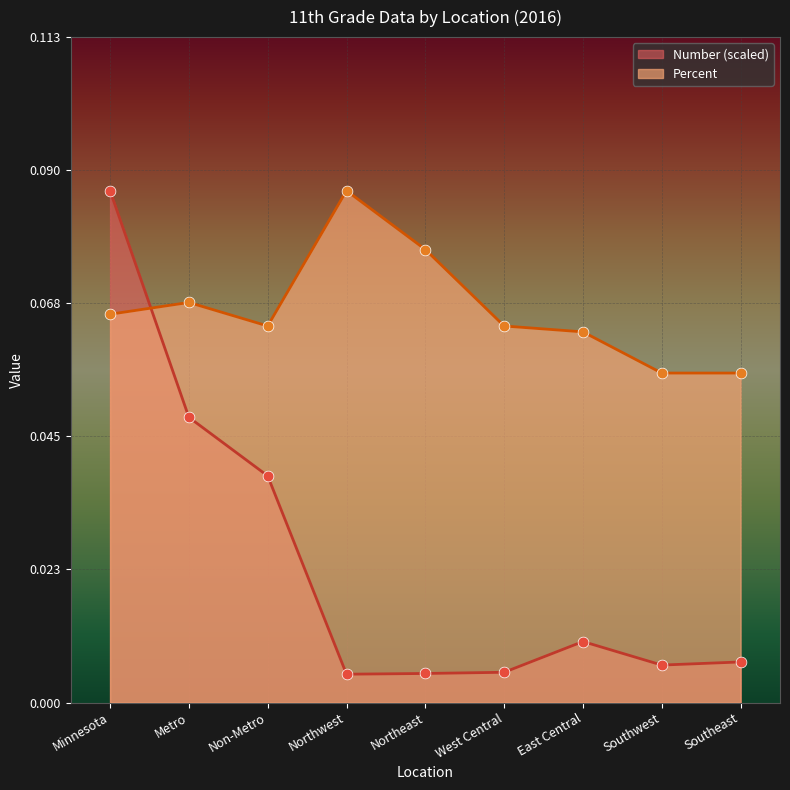

Is the value of Number at Northwest greater than the value of Percent at Minnesota?

No